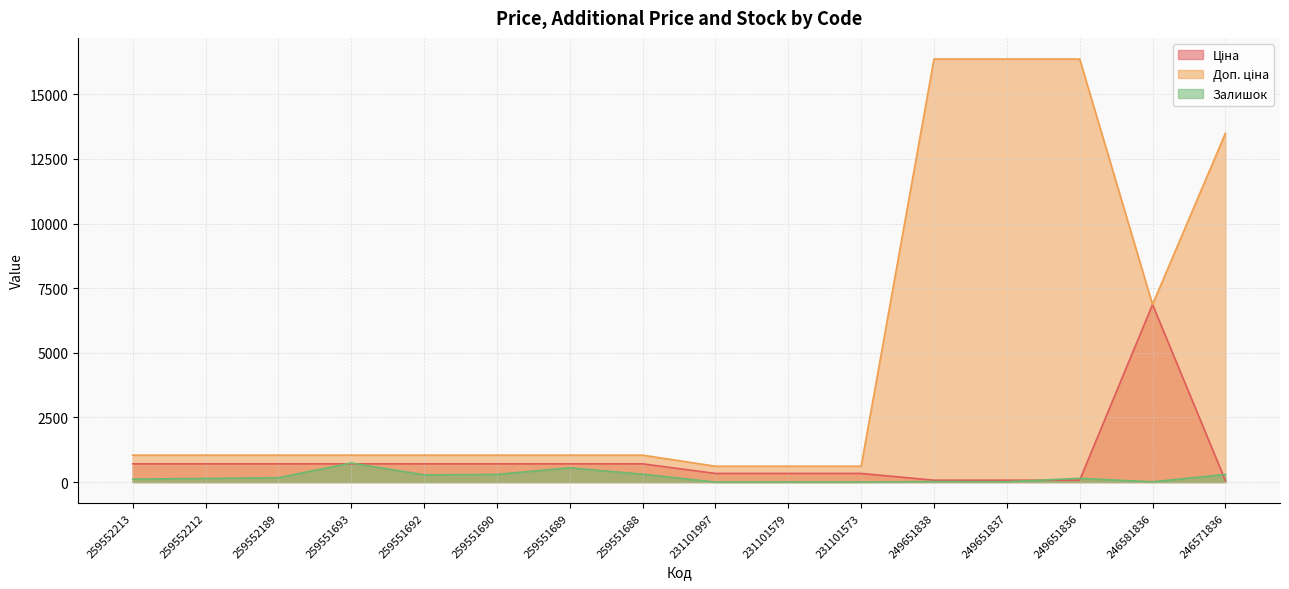

Which has a higher value, 231101573 or 259552213?

259552213